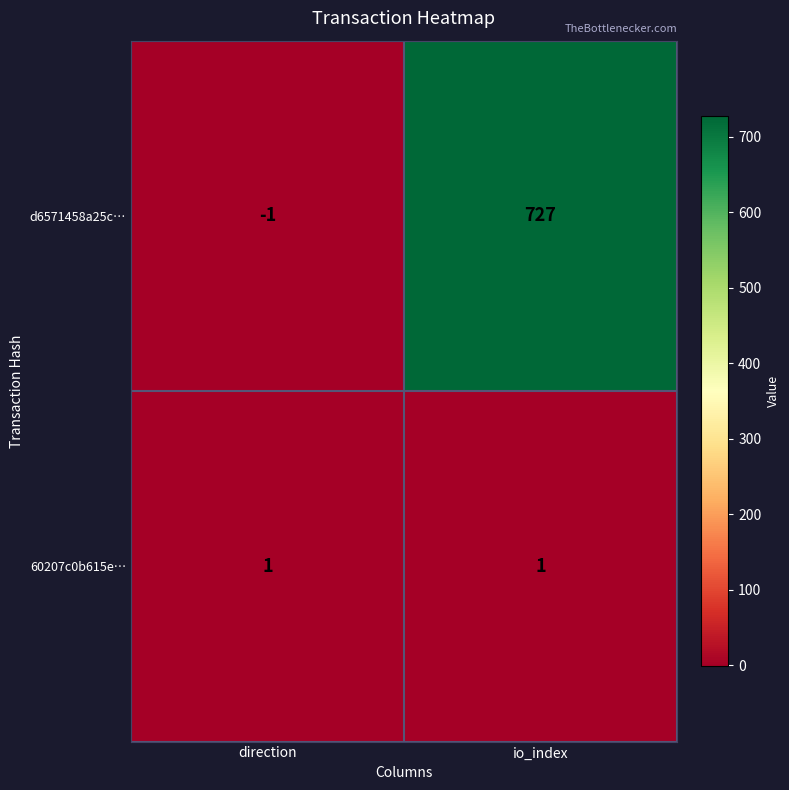

Which series has the largest range (max minus min)?

d6571458a25c…